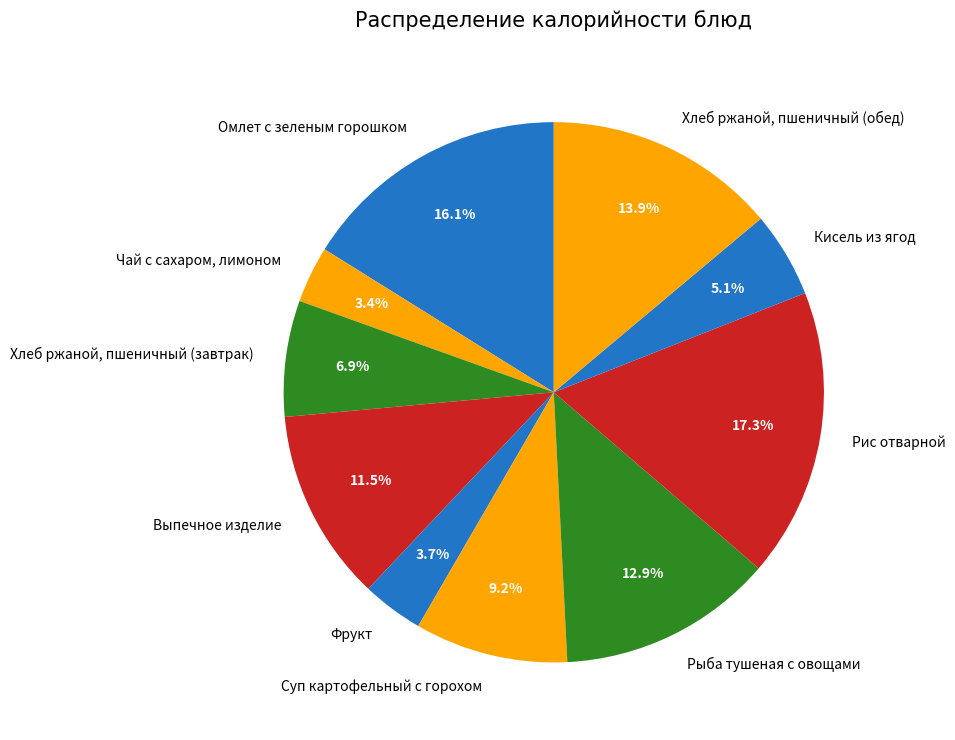

Which category has the biggest portion of the pie?

Рис отварной